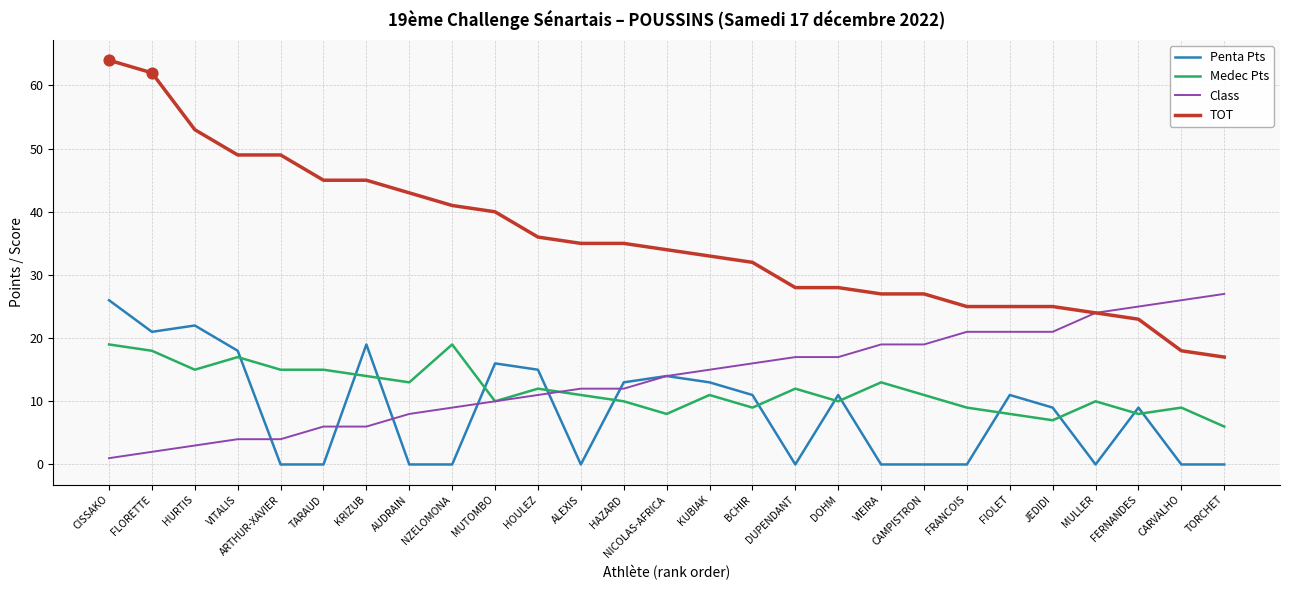

What are all the series names shown in the legend?

Penta Pts, Medec Pts, Class, TOT